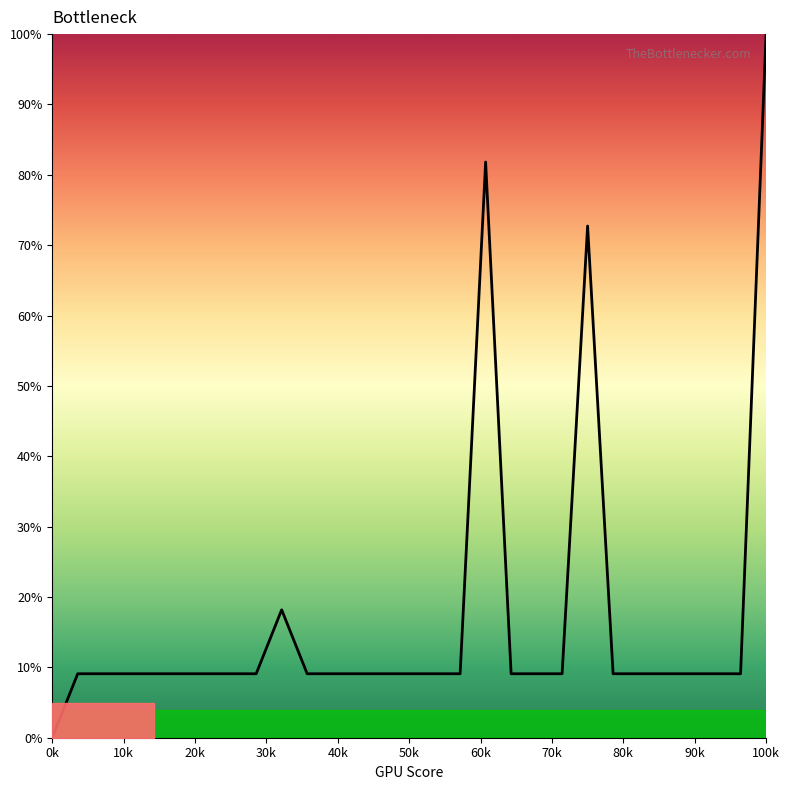

What is the greatest value displayed?

100.0